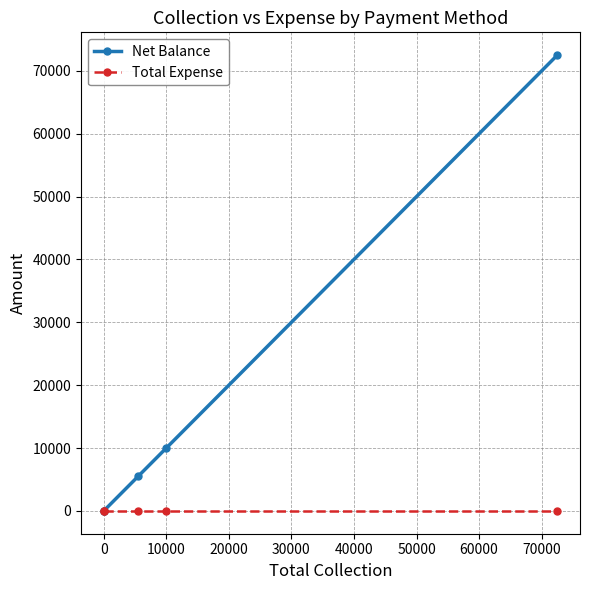

What is the label of the 3rd point from the left?

10000